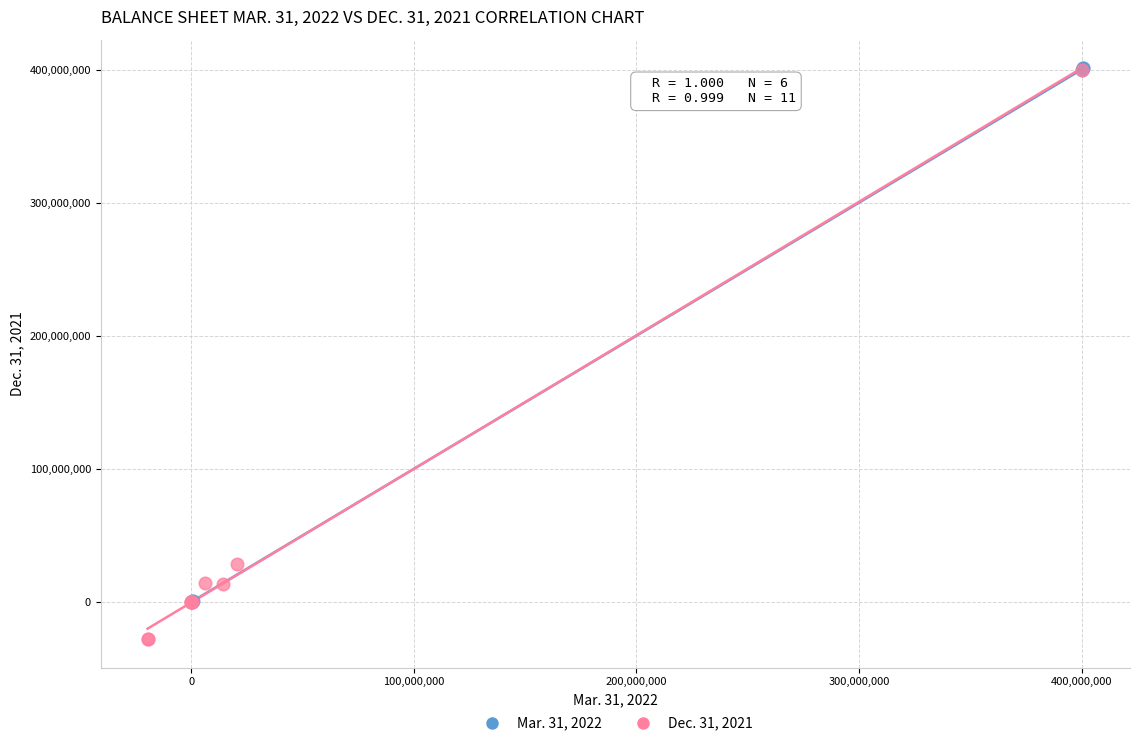

Which series has the largest Y range (max minus min)?

Dec. 31, 2021